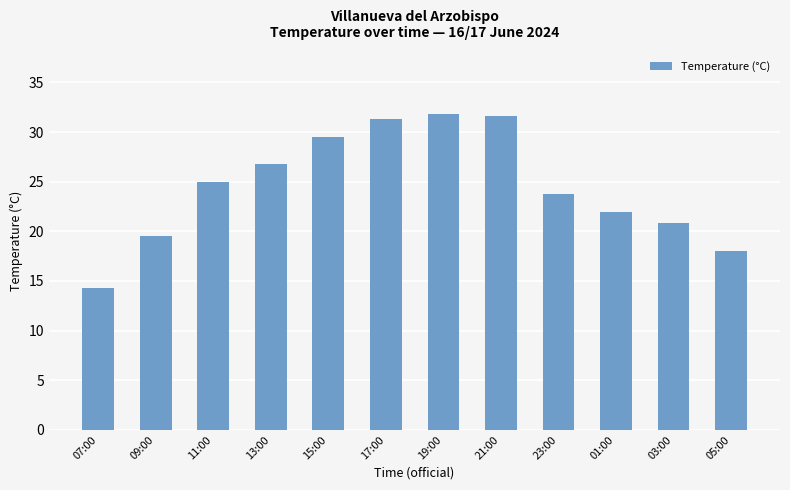

True or false: the data shows 14.8 at 19:00.

False